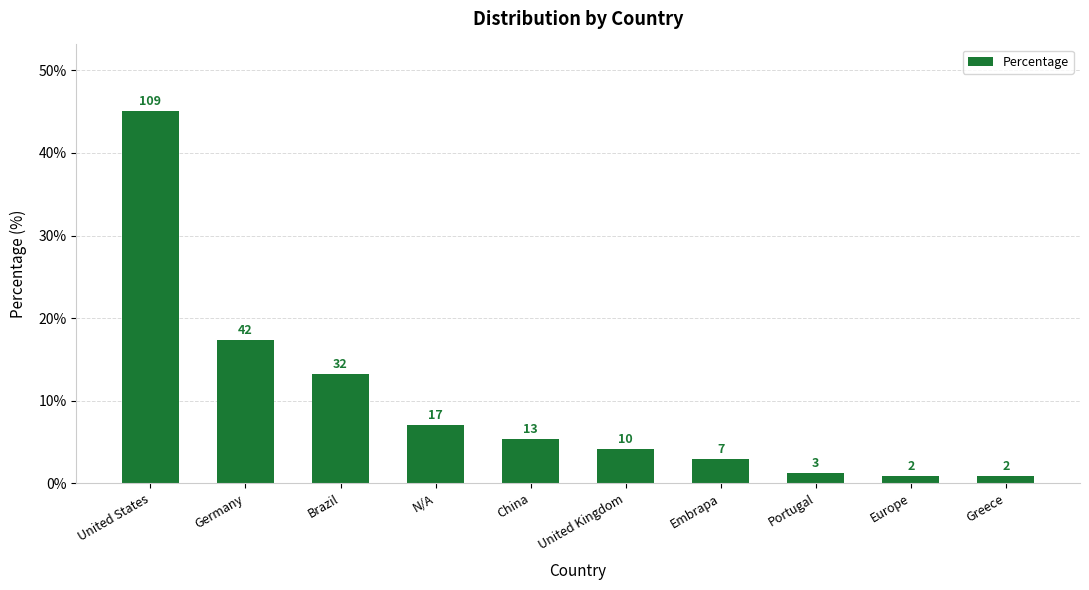

Approximately how many times larger is the value at Portugal compared to Germany?

0.1